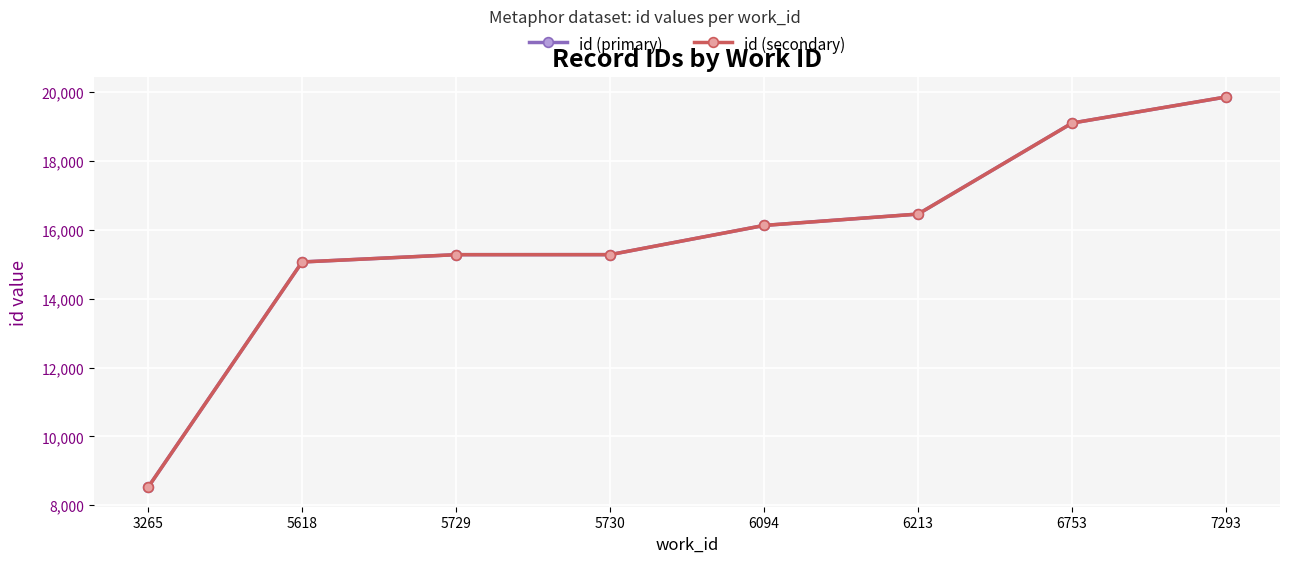

The id (secondary) series shows 24299 at 5618. True or false?

False